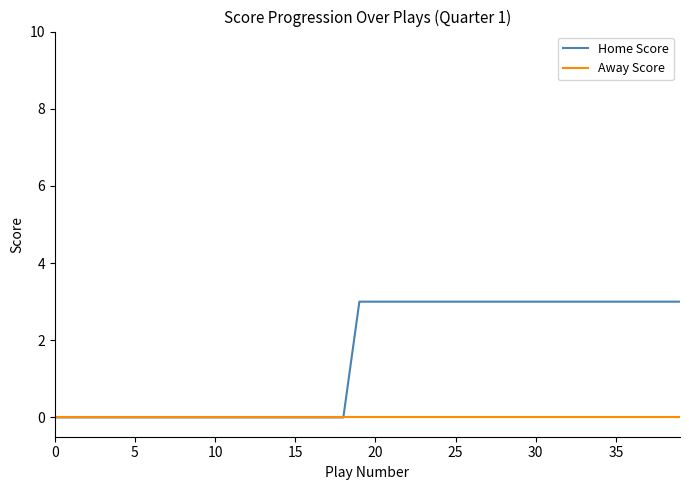

Which series has the largest total across all categories?

Home Score